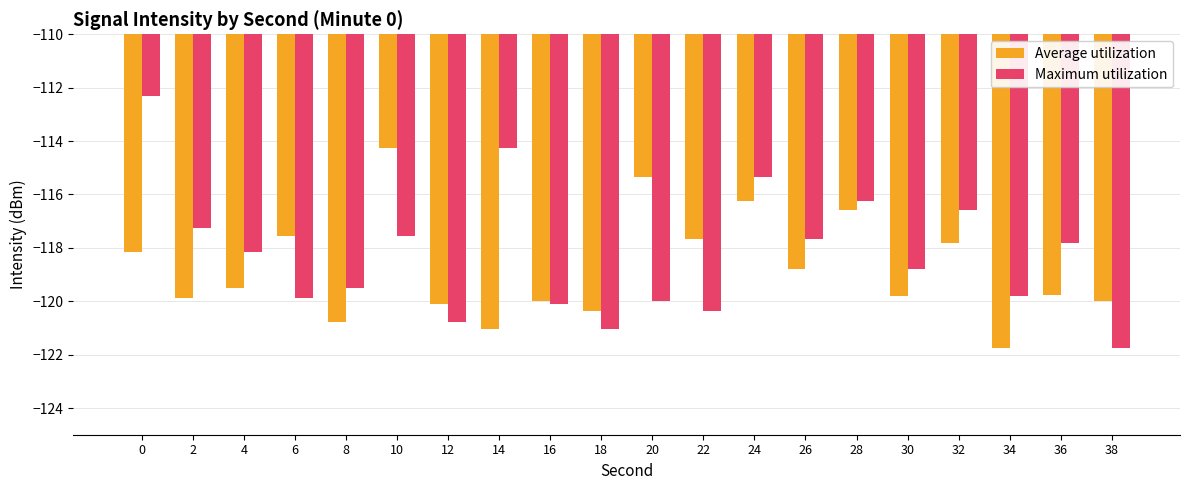

What is the difference between the maximum and minimum values in the Maximum utilization series?

9.4